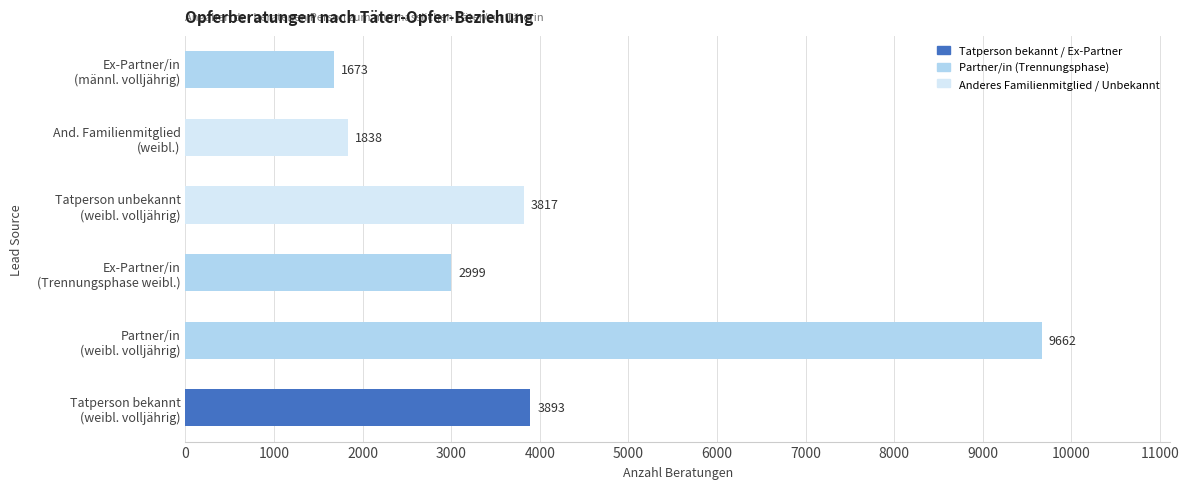

What is the sum of all values?

23882